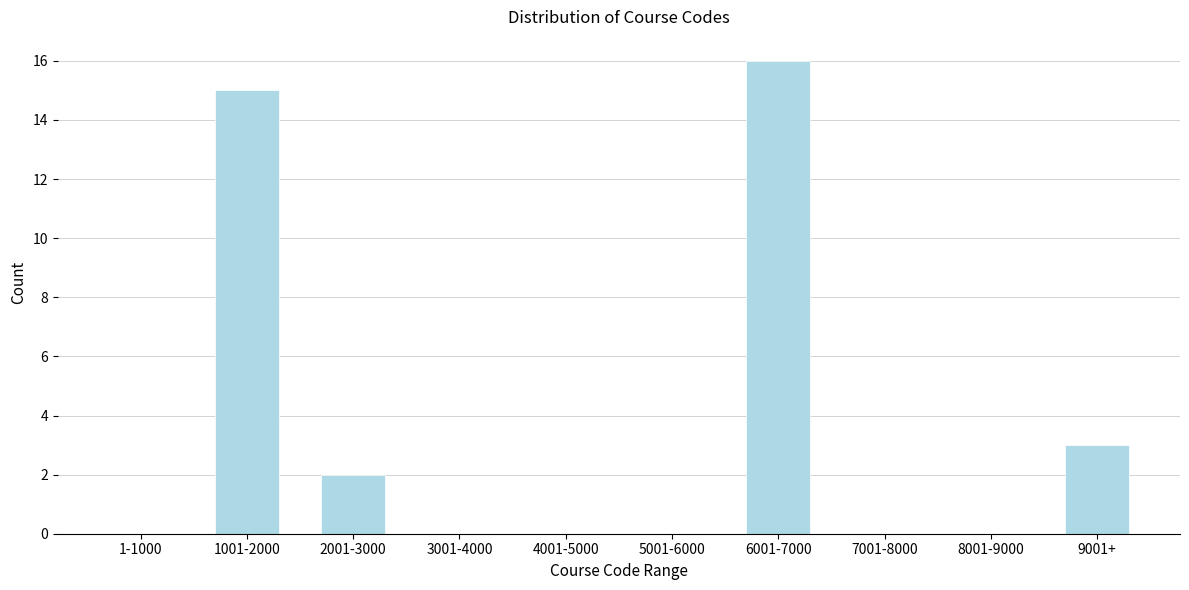

Reading right to left, what are all the values shown in this chart?

9001+=3	8001-9000=0	7001-8000=0	6001-7000=16	5001-6000=0	4001-5000=0	3001-4000=0	2001-3000=2	1001-2000=15	1-1000=0